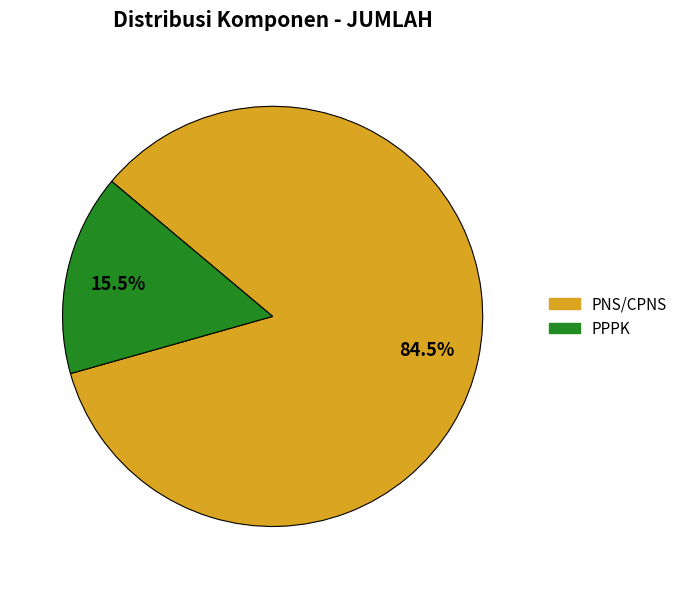

Does any single category account for the majority?

Yes